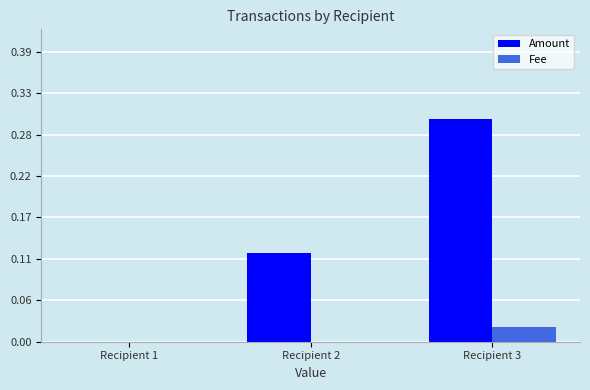

True or false: Amount has a value of 0.0 at Recipient 2.

False